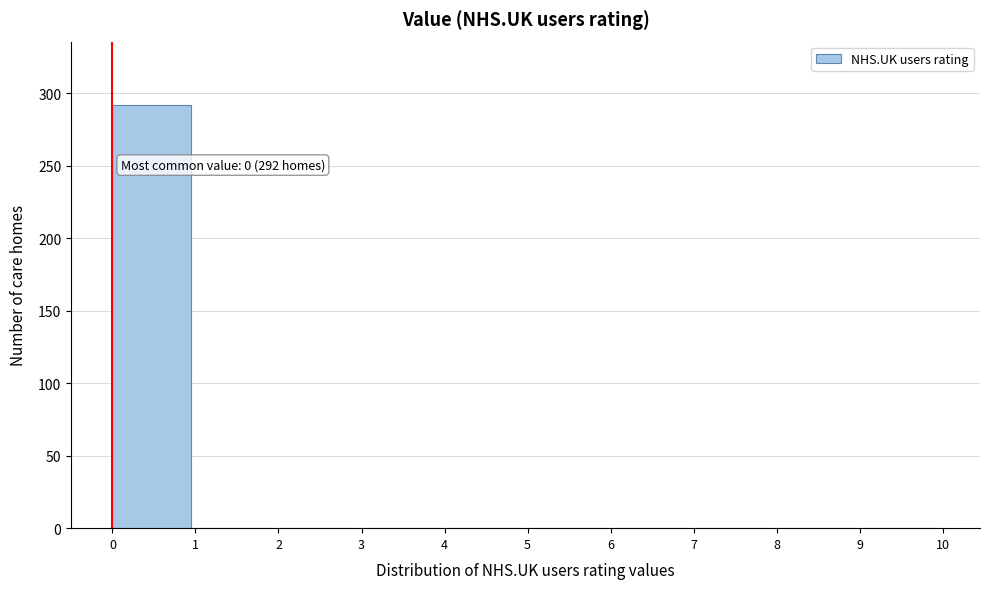

Over which range of the x-axis is the bar tallest?

0 to 1